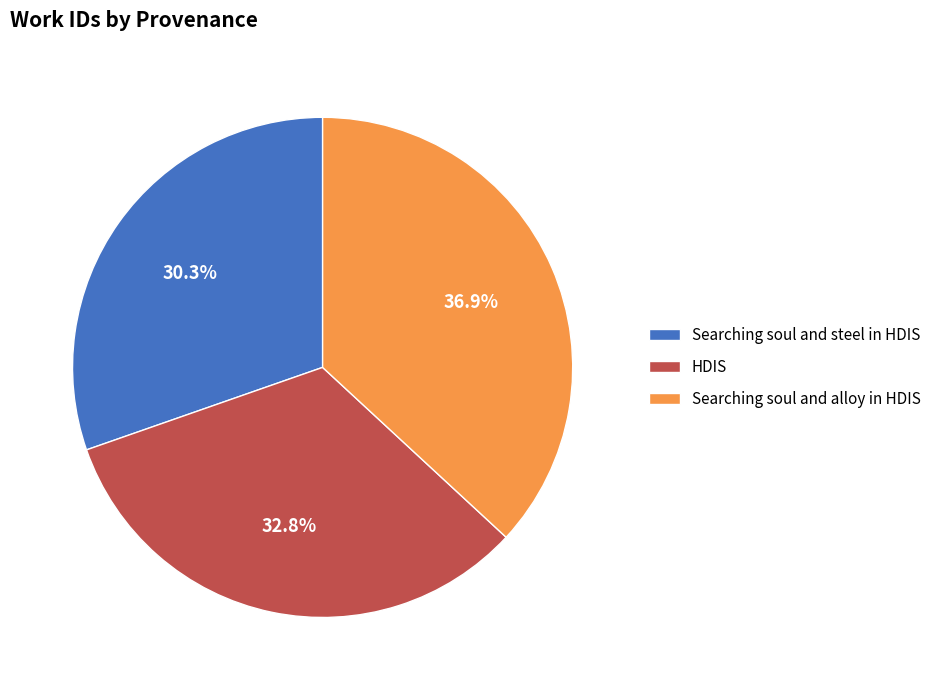

Do HDIS and Searching soul and alloy in HDIS together represent more than half of the pie?

Yes